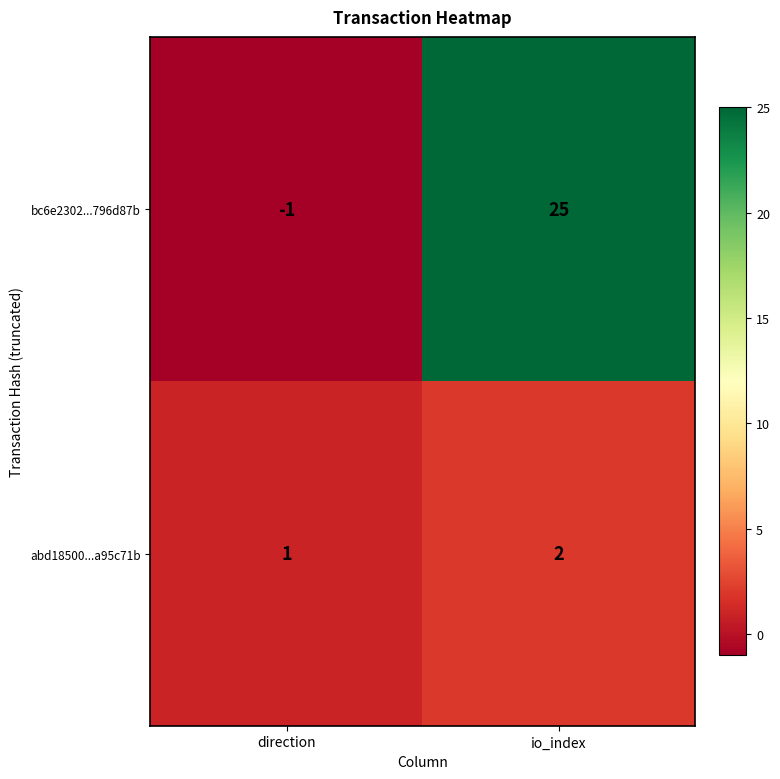

True or false: bc6e2302...796d87b has a value of 39 at io_index.

False